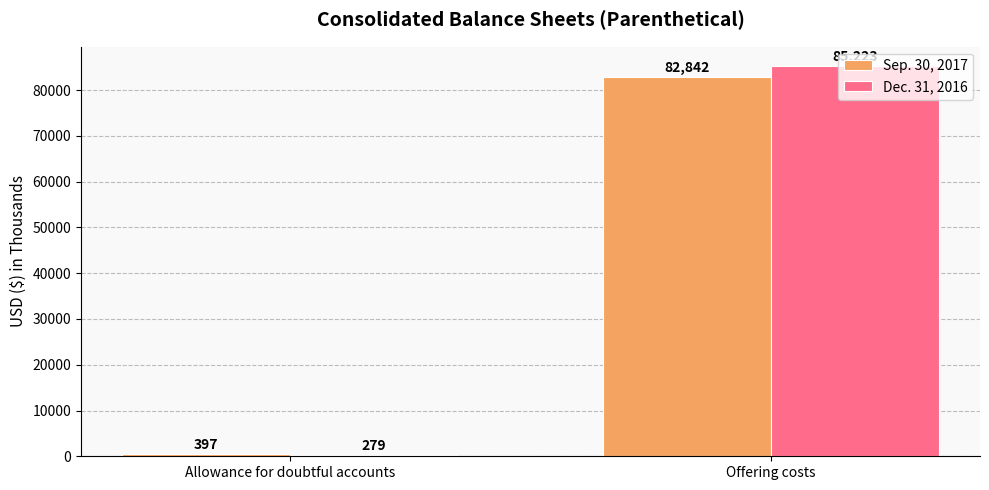

What is the label of the 1st bar from the right?

Offering costs